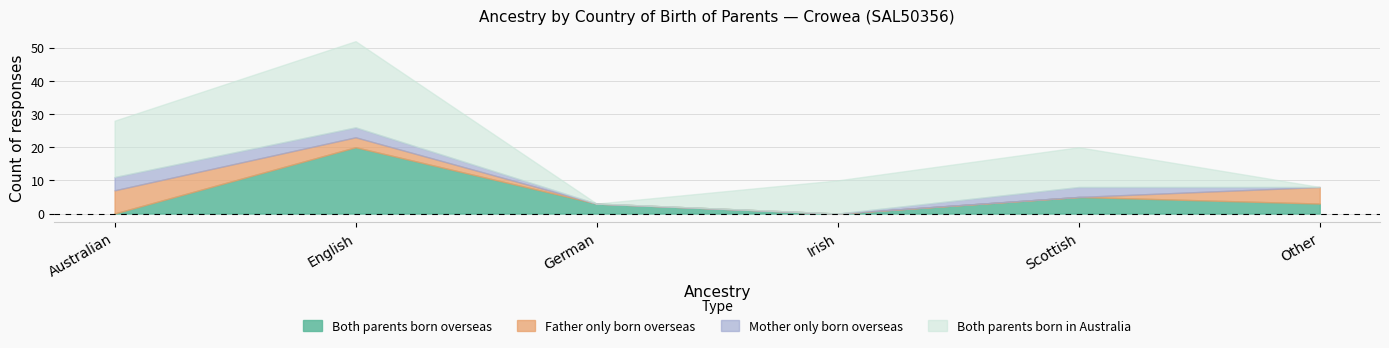

How many values in Both parents born in Australia are above zero?

4